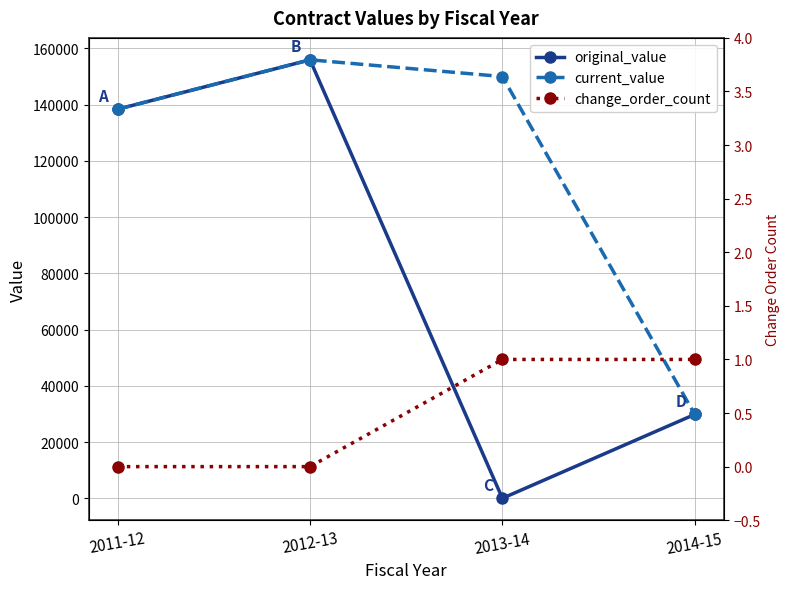

The value of original_value at 2013-14 is 0. True or false?

True